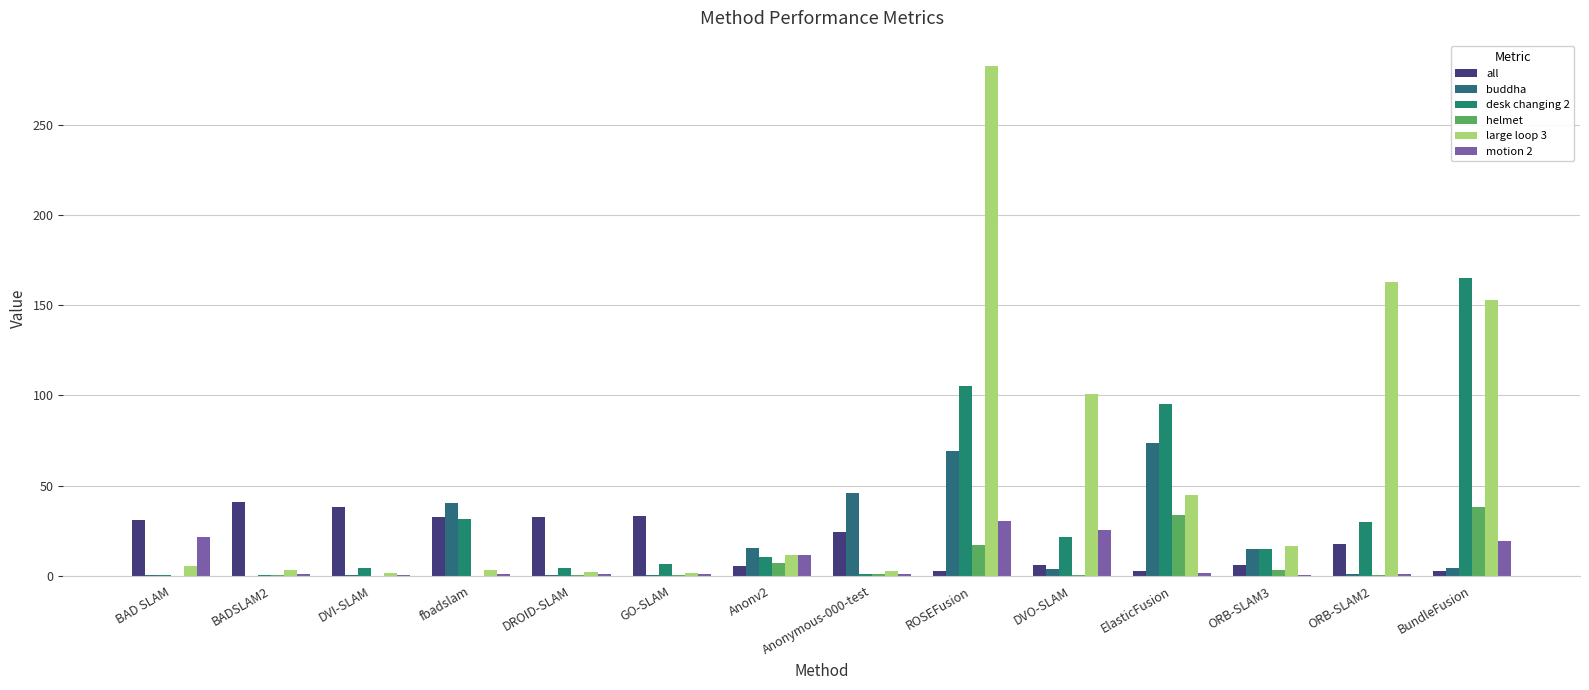

What is the difference between the buddha values at fbadslam and ORB-SLAM2?

39.4